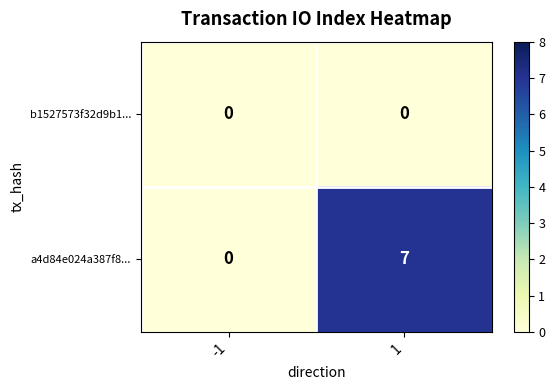

How many distinct data groups are displayed?

2